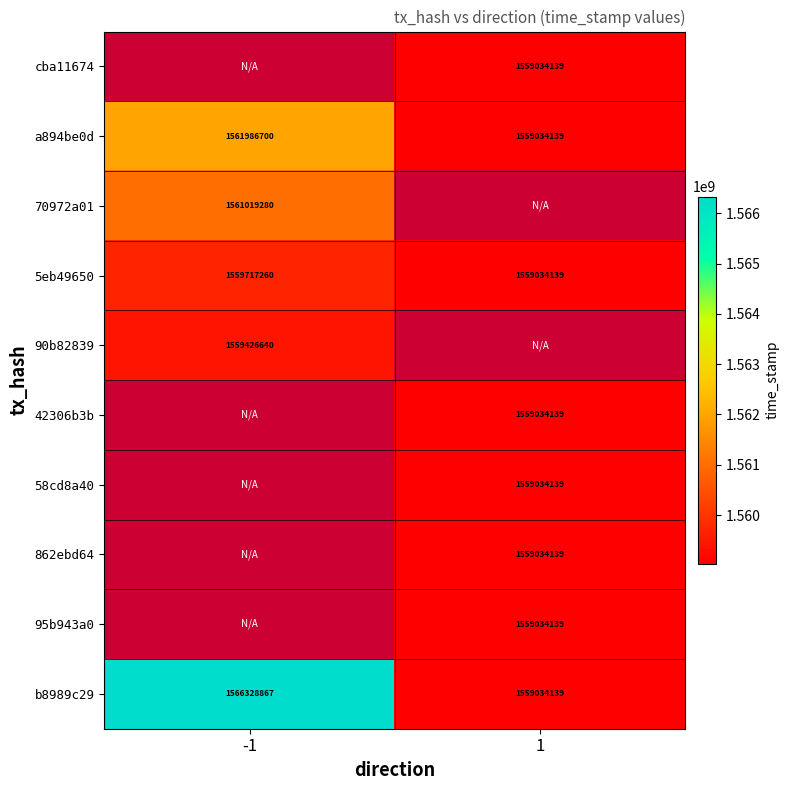

Between -1 and 1, which is larger?

1